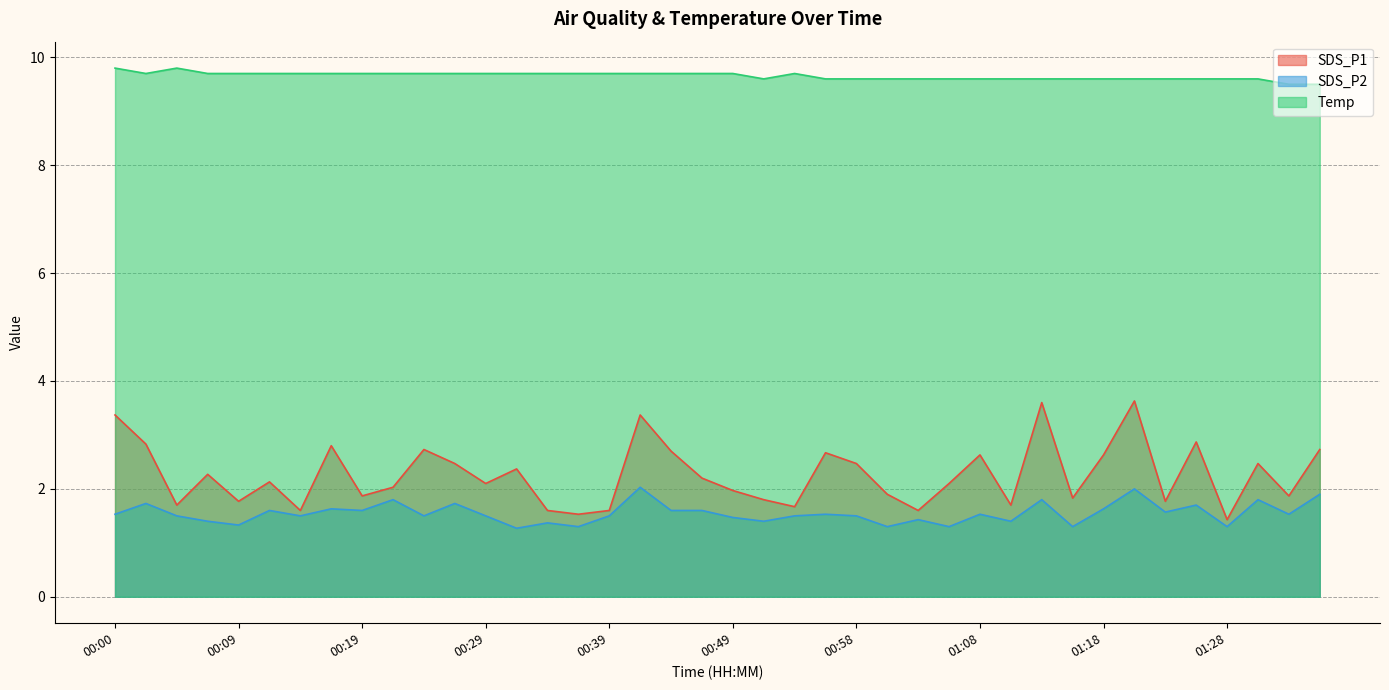

Where is the first local minimum for Temp?

00:02